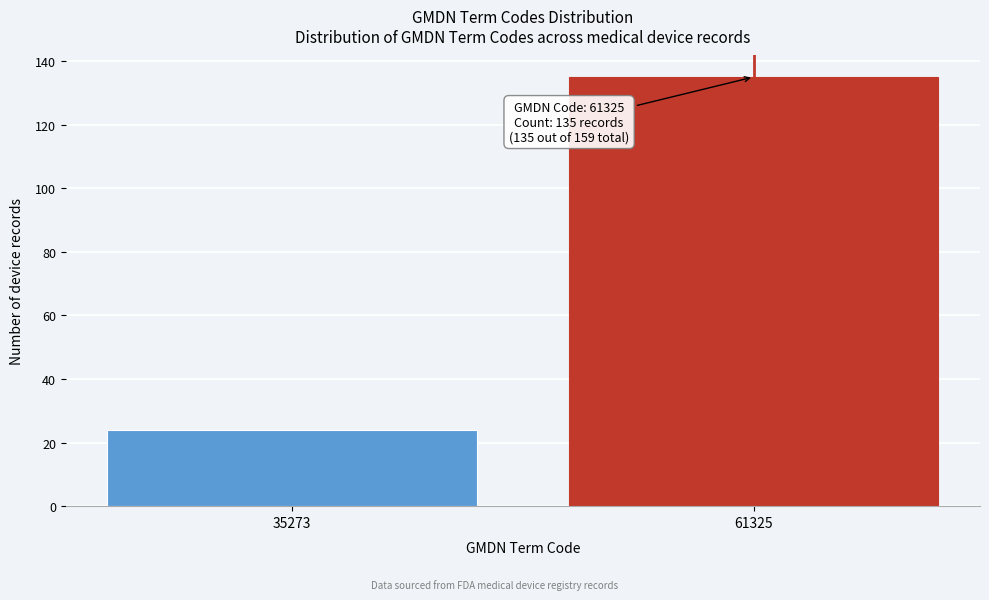

Reading right to left, transcribe all the data shown in this chart.

135	24